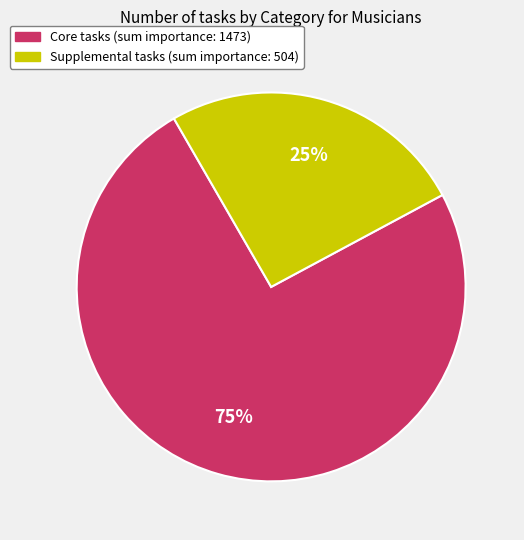

How many segments does this pie chart have?

2